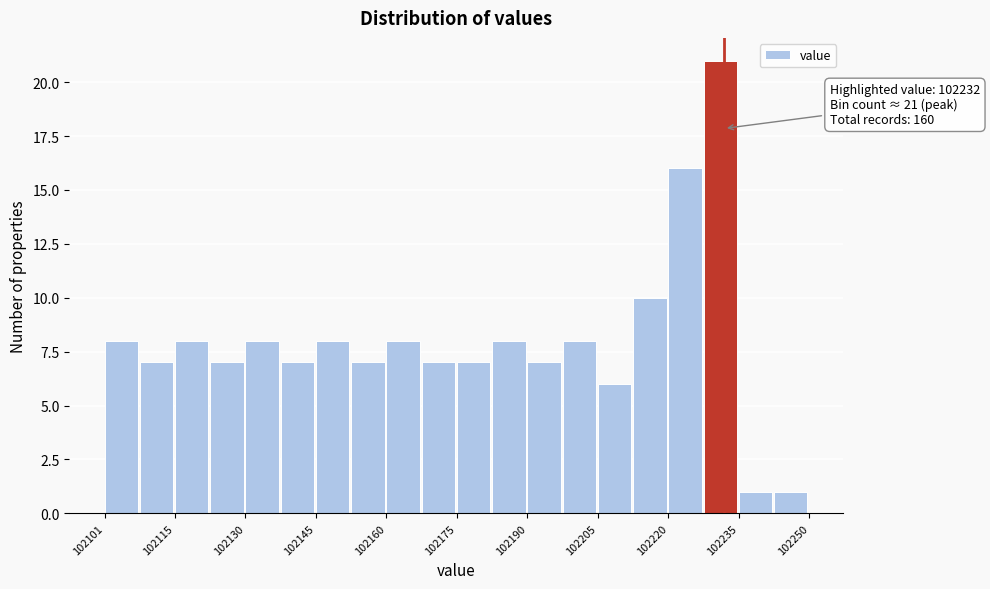

Around what value on the x-axis is the tallest bar? Give the approximate position of its centre, as read against the axis.

102232